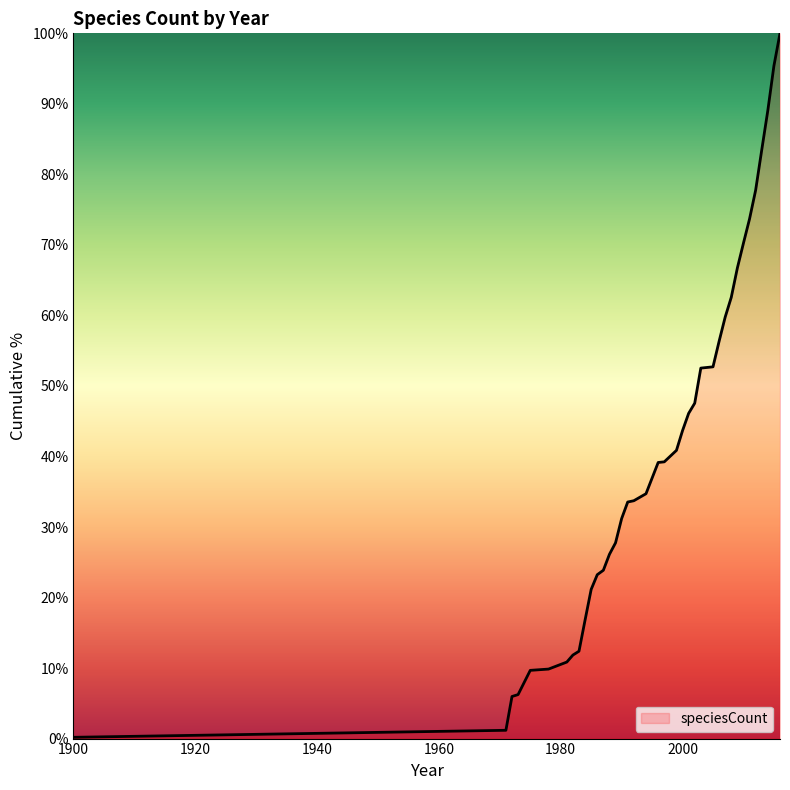

What is the difference between the second highest and second lowest values?

94.2